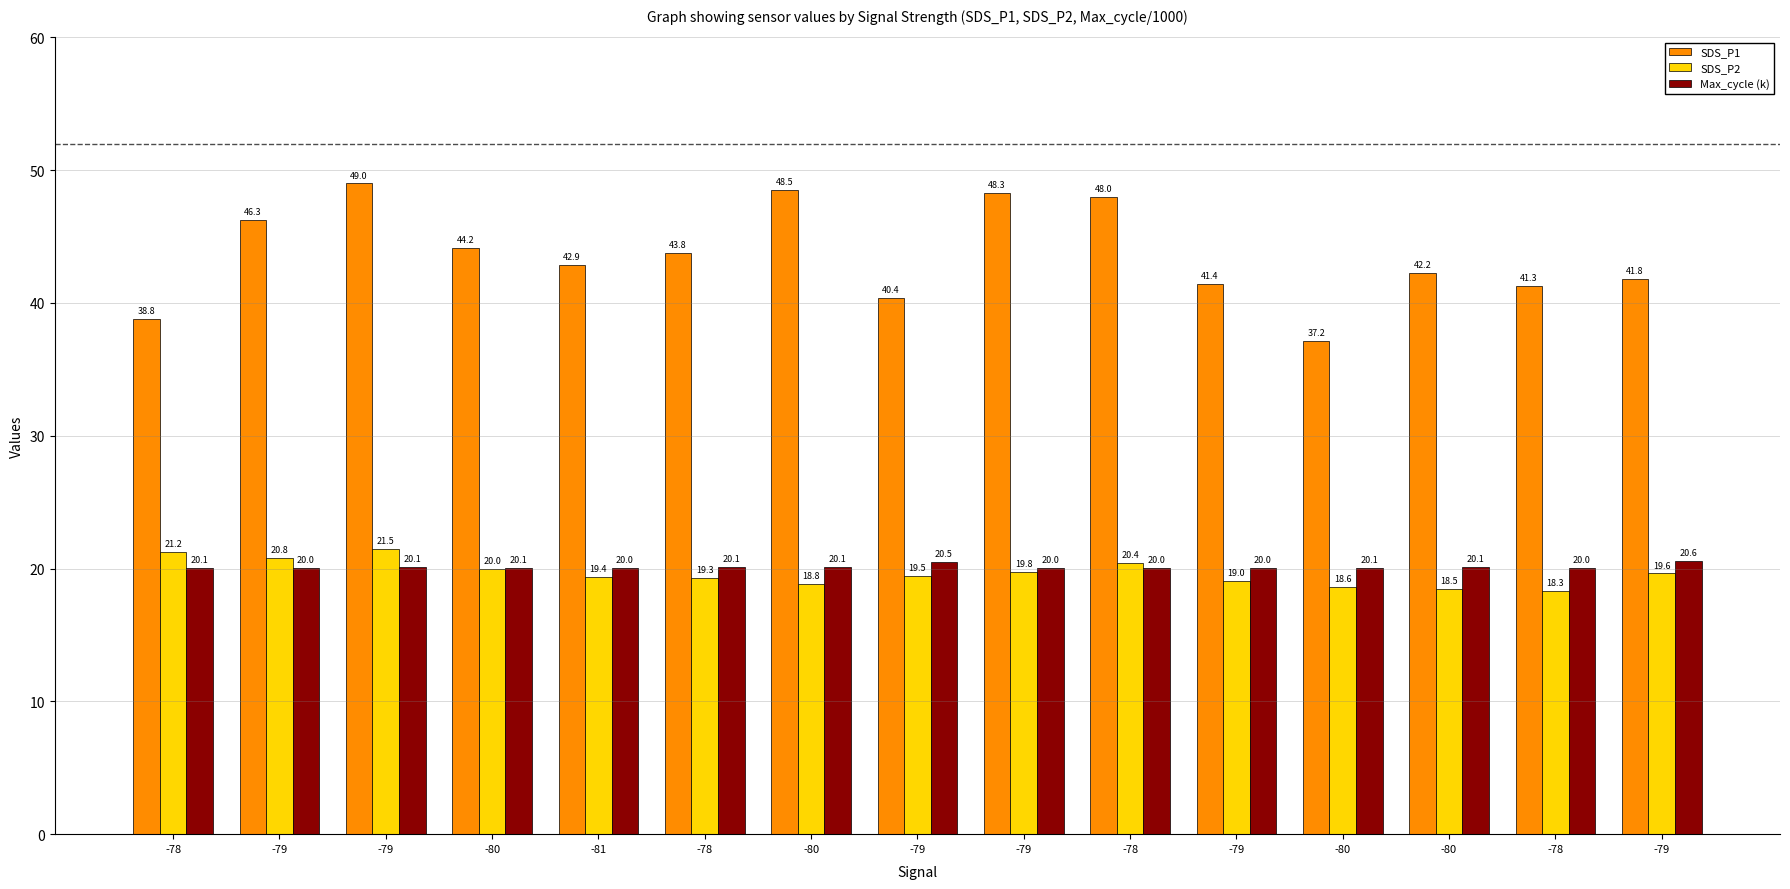

The value of SDS_P1 at -79 is 71.9. True or false?

False